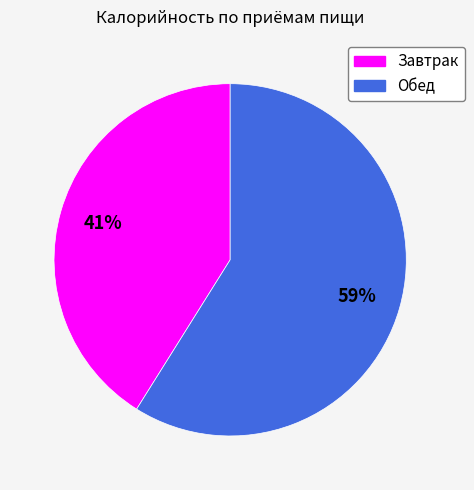

How many segments does this pie chart have?

2